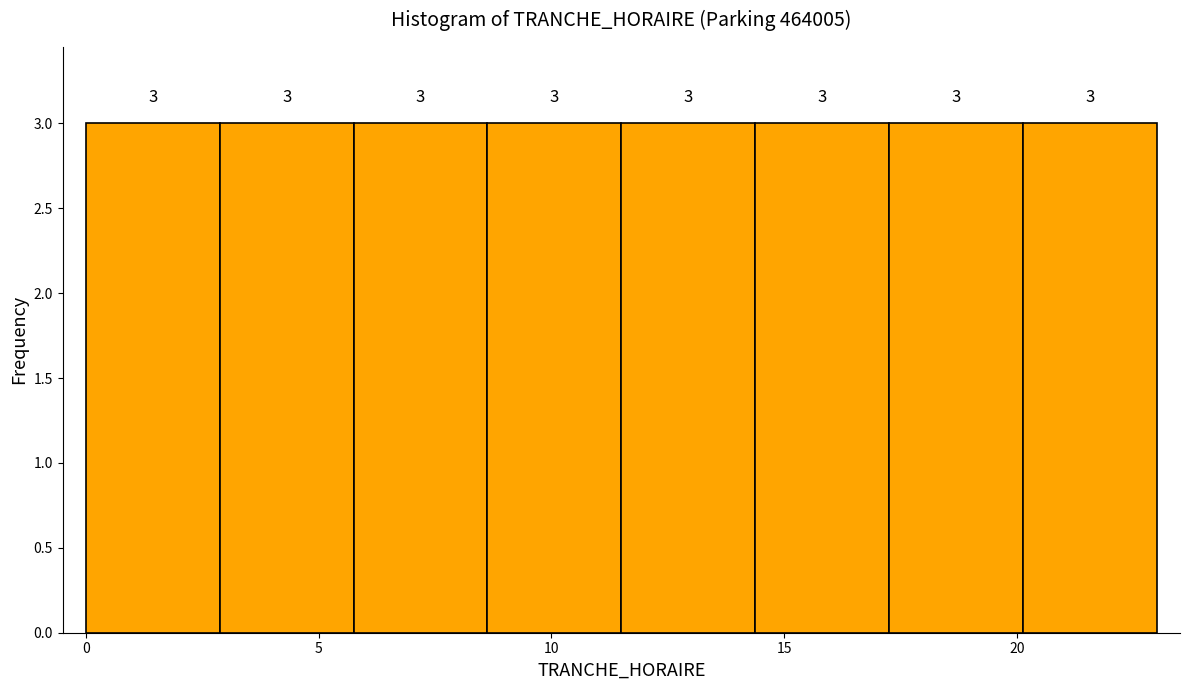

Reading left to right, transcribe this chart: for each bar, give the range it covers on the x-axis and its height. The bar edges are not printed on the chart, so give them approximately, as read against the axis.

0.0 to 3.0: 3
3.0 to 6.0: 3
6.0 to 8.5: 3
8.5 to 11.5: 3
11.5 to 14.5: 3
14.5 to 17.5: 3
17.5 to 20.0: 3
20.0 to 23.0: 3